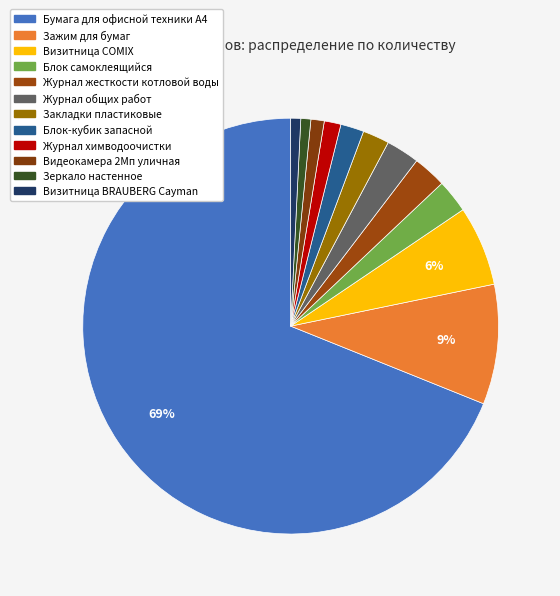

To the nearest percent, what percentage of the pie is Зеркало настенное?

1%